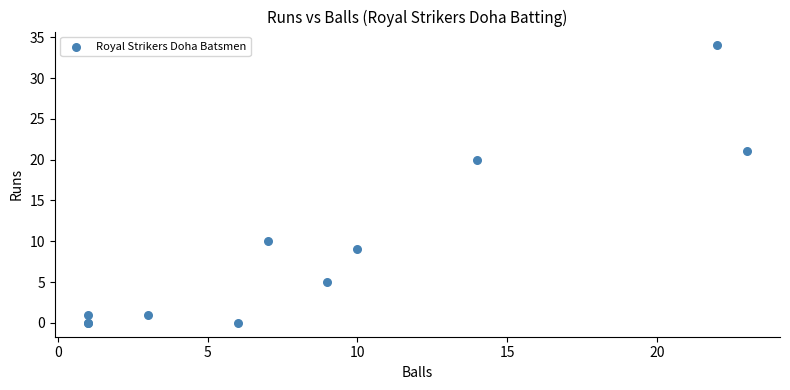

What Y value in the scatter plot is closest to 17?

20